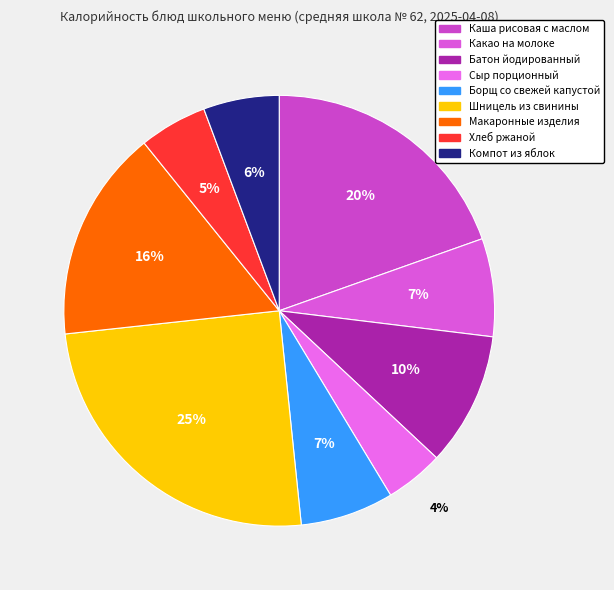

Does Сыр порционный represent more than half of the total?

No